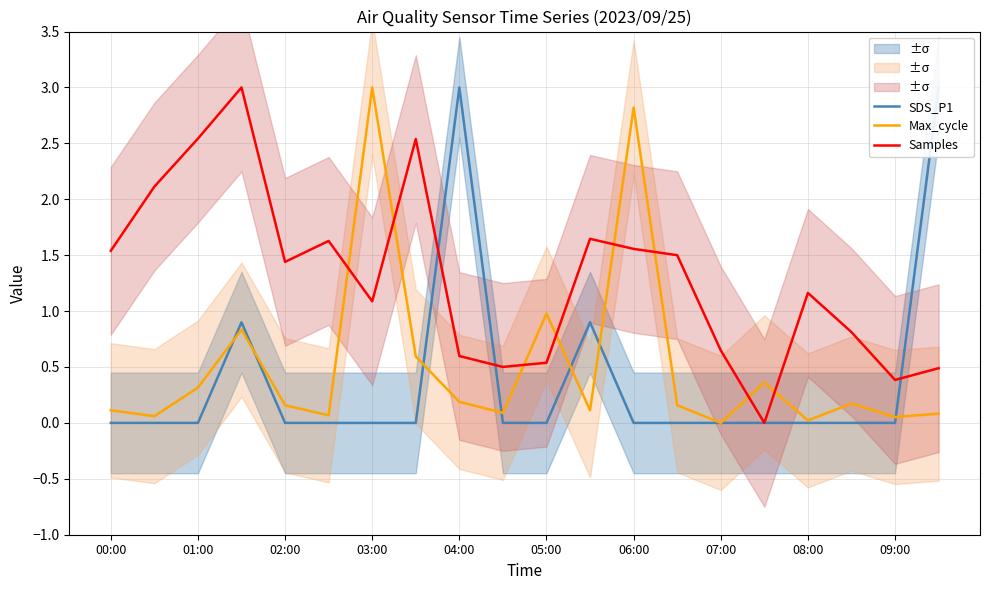

What is the highest value of the Samples series?

3.0